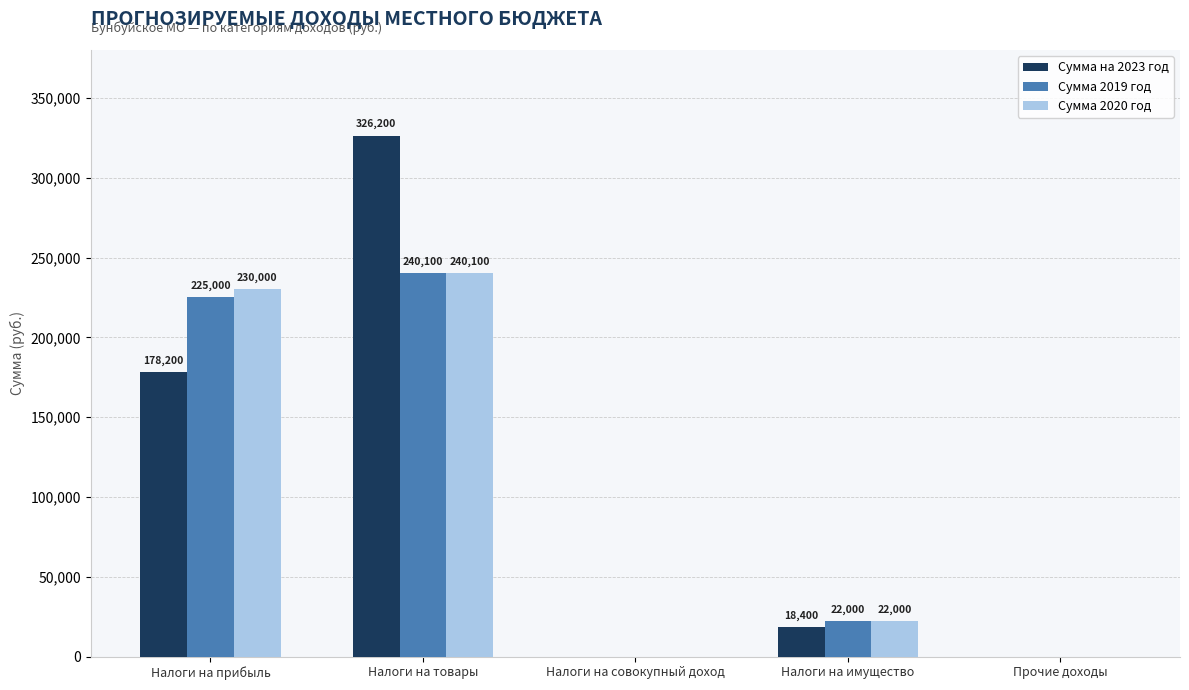

What is the total value across all series at Налоги на прибыль?

633200